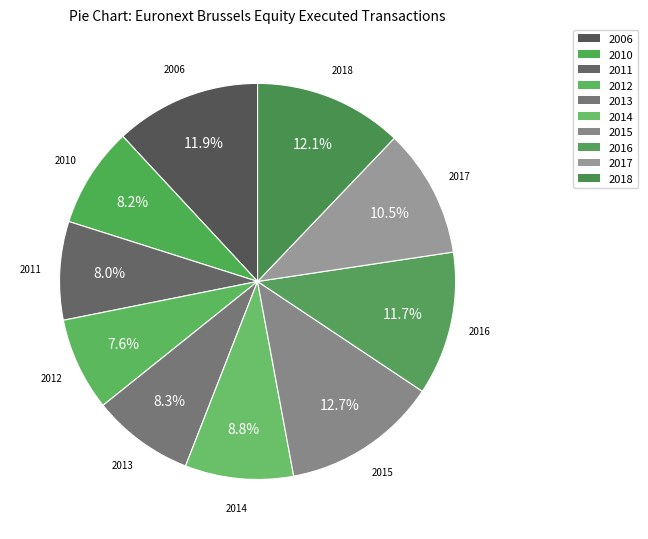

What is the ratio of the value at 2012 to the value at 2014?

0.9